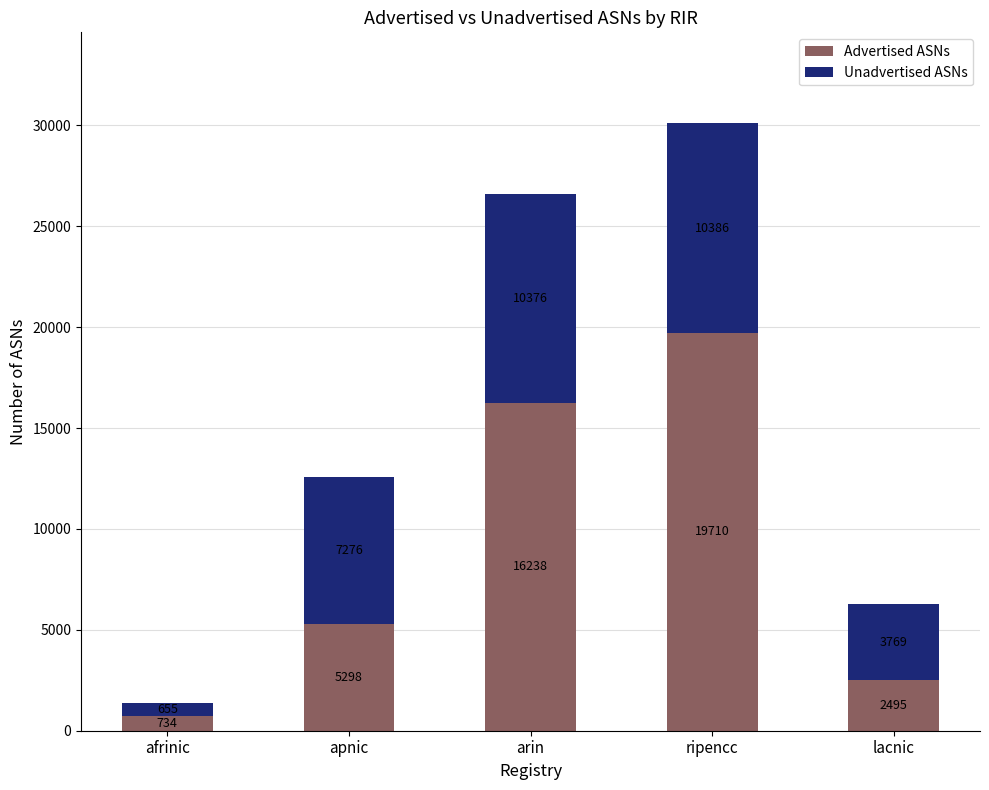

How many values in the Advertised ASNs series are below 5298?

2